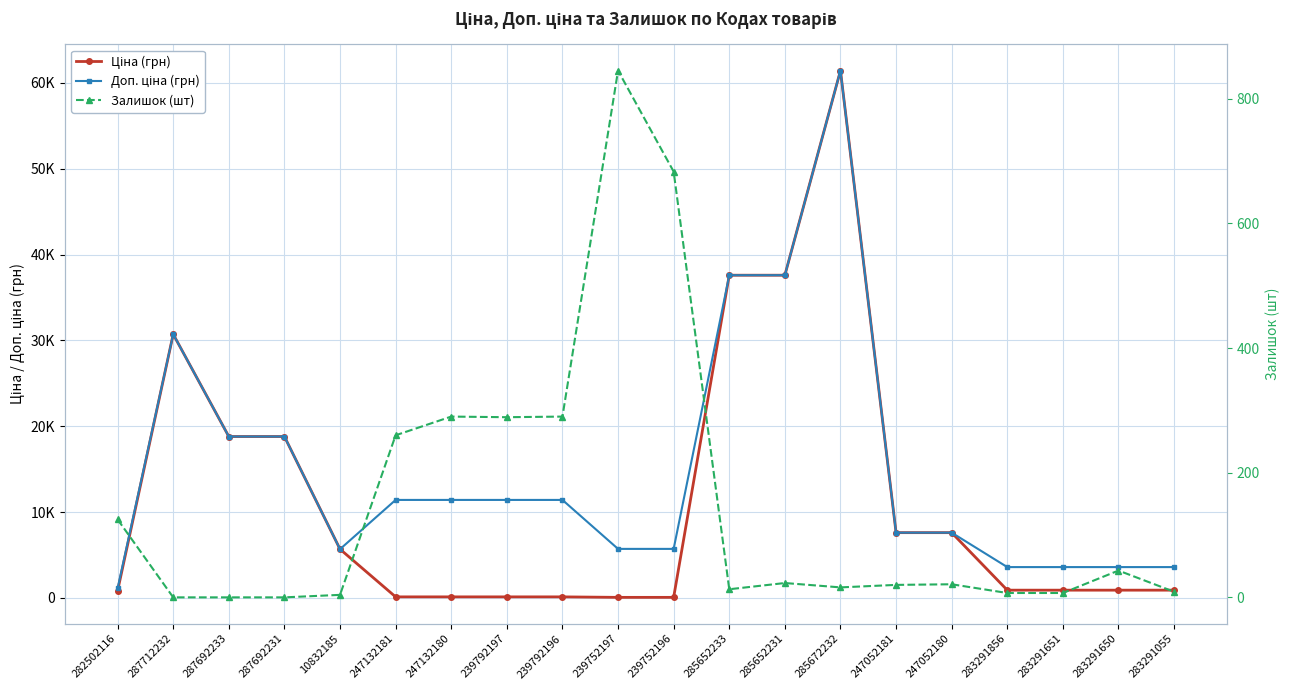

At which label is Залишок (шт) closest to 422?

247132180